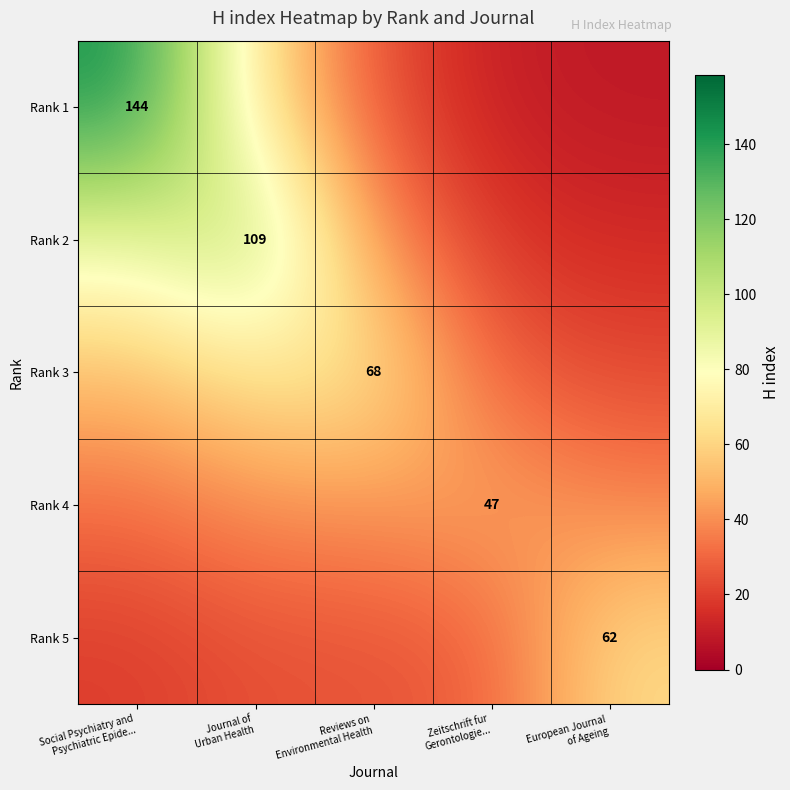

At how many categories does at least one series exceed 12?

5